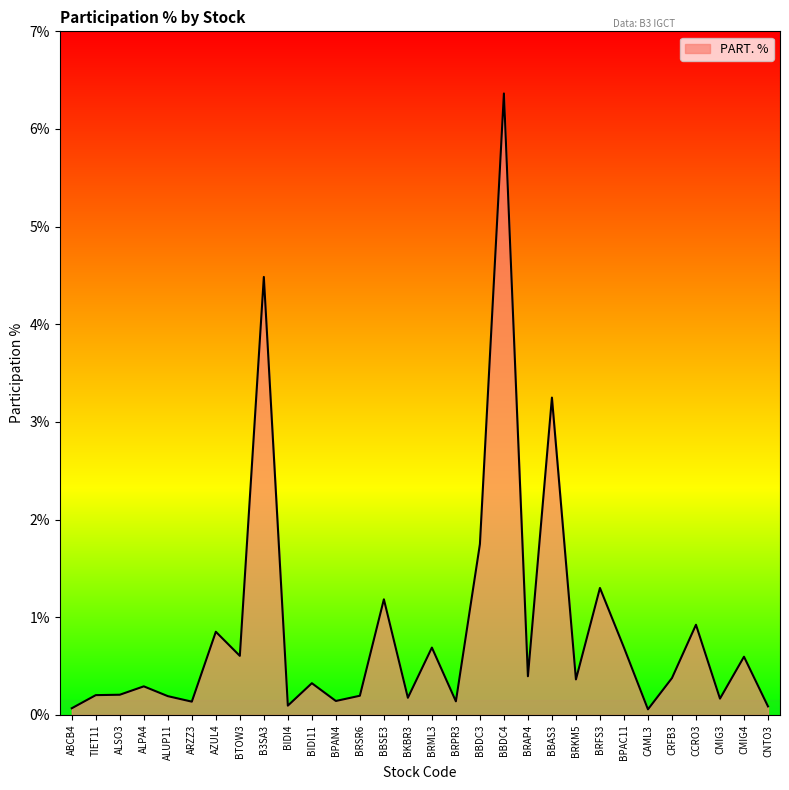

Is it true that the value at BBAS3 is 3.2?

True